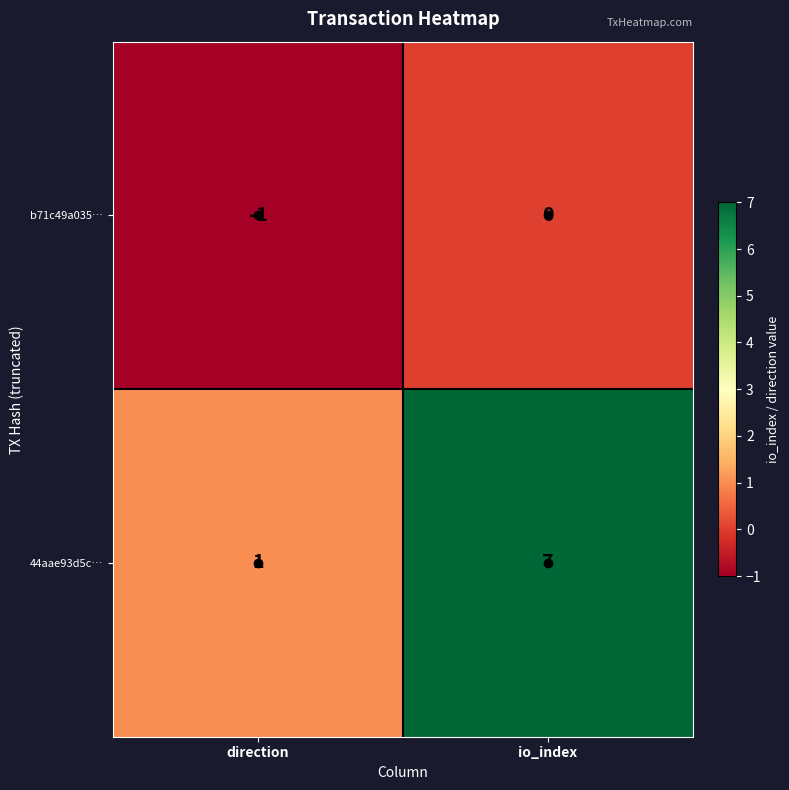

How many distinct data groups are displayed?

2